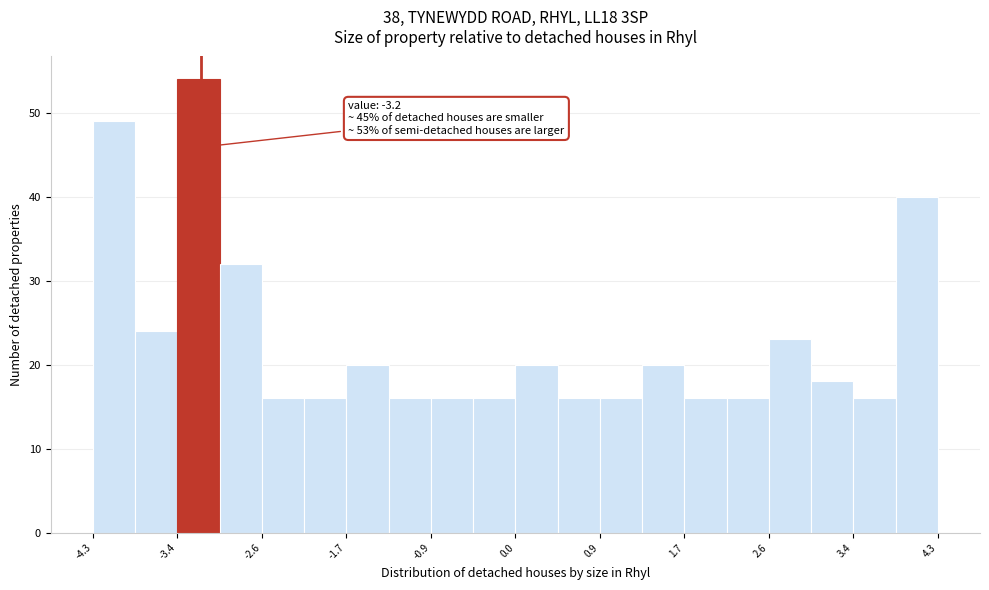

Over which range of the x-axis is the bar tallest?

-3.44 to -3.01